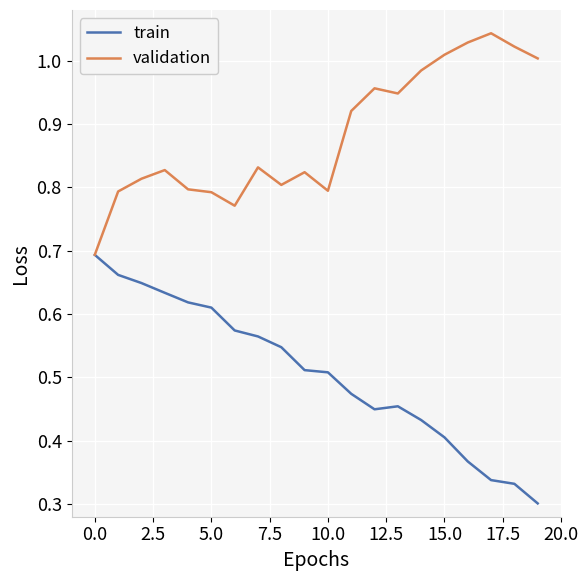

Which series has the largest total across all categories?

validation